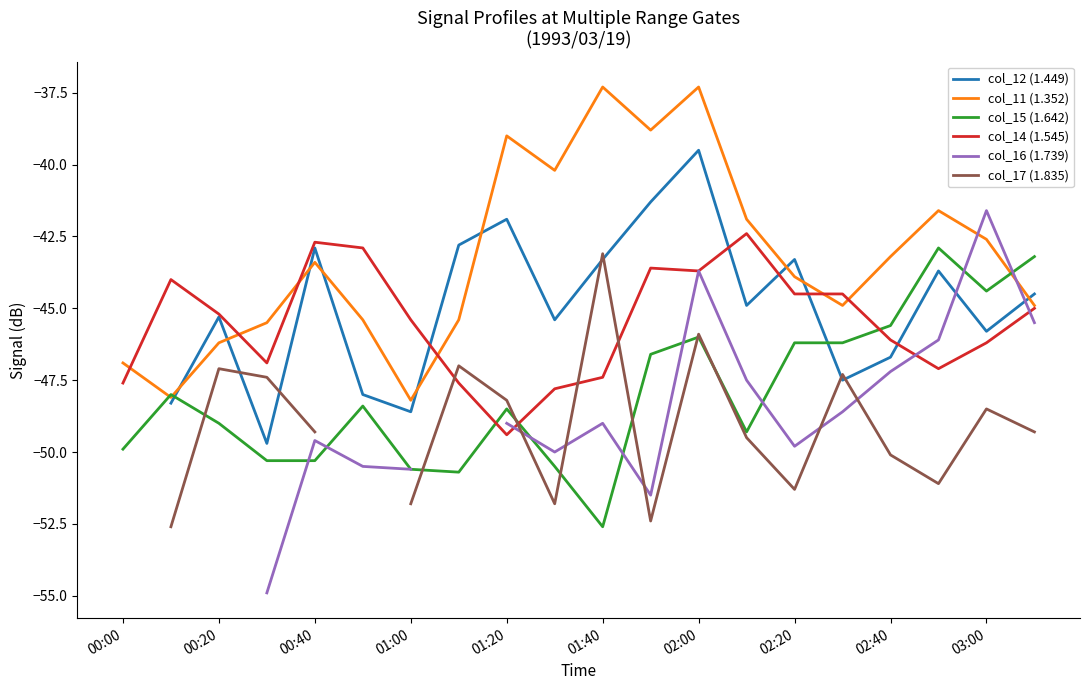

The col_15 (1.642) series shows -14.1 at 02:00. True or false?

False